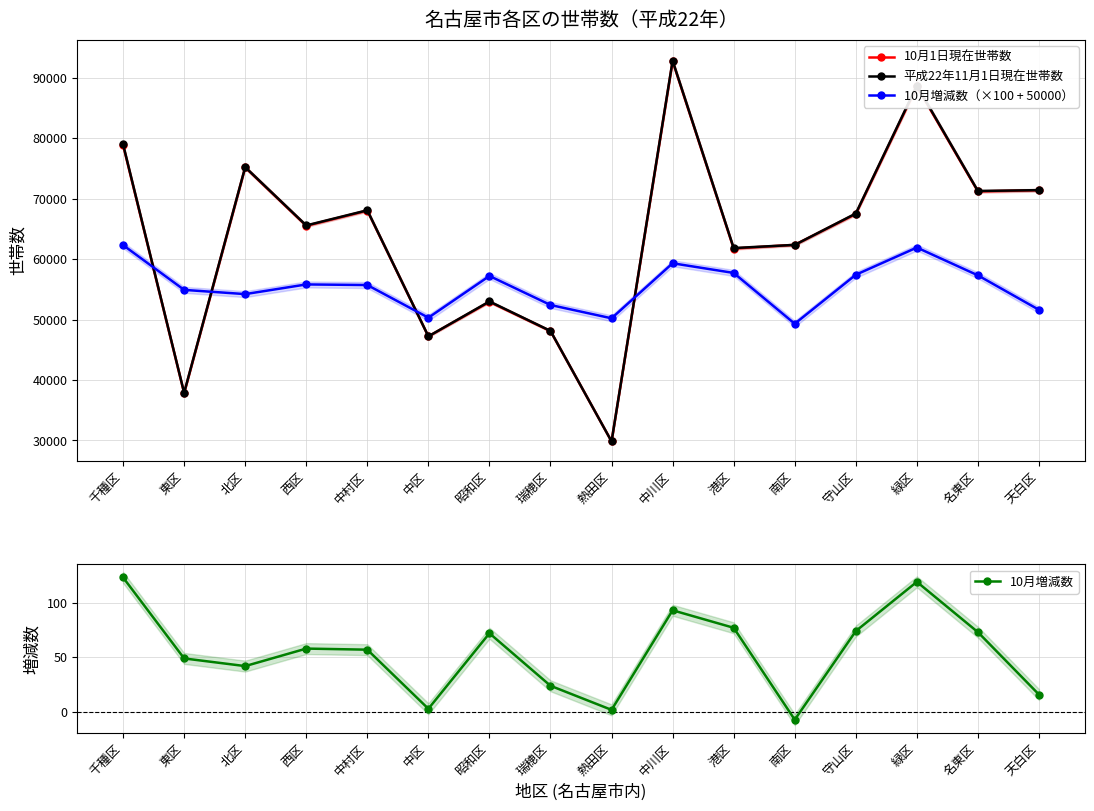

Where is 平成22年11月1日現在世帯数 nearest to the value 61320?

港区